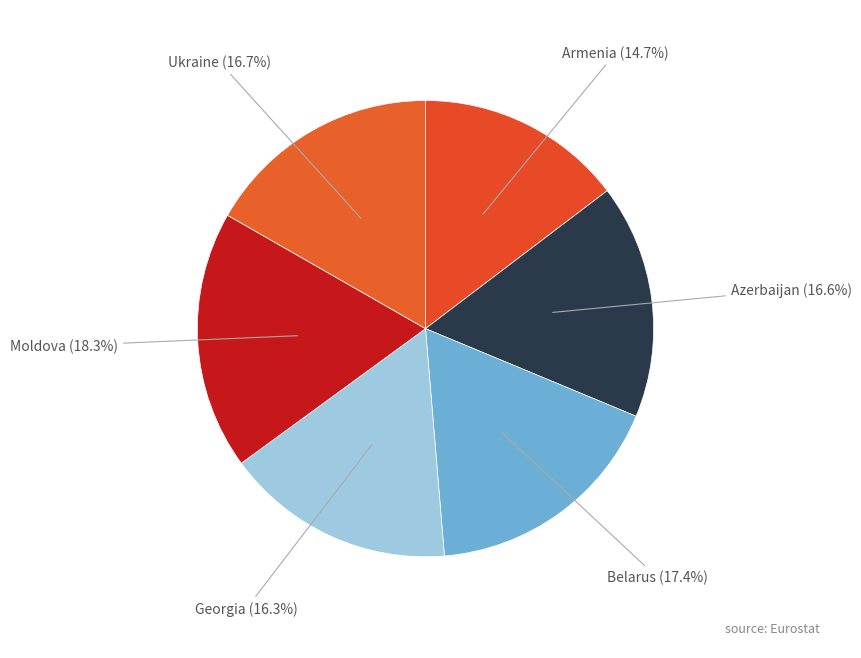

Count the number of slices in the pie.

6